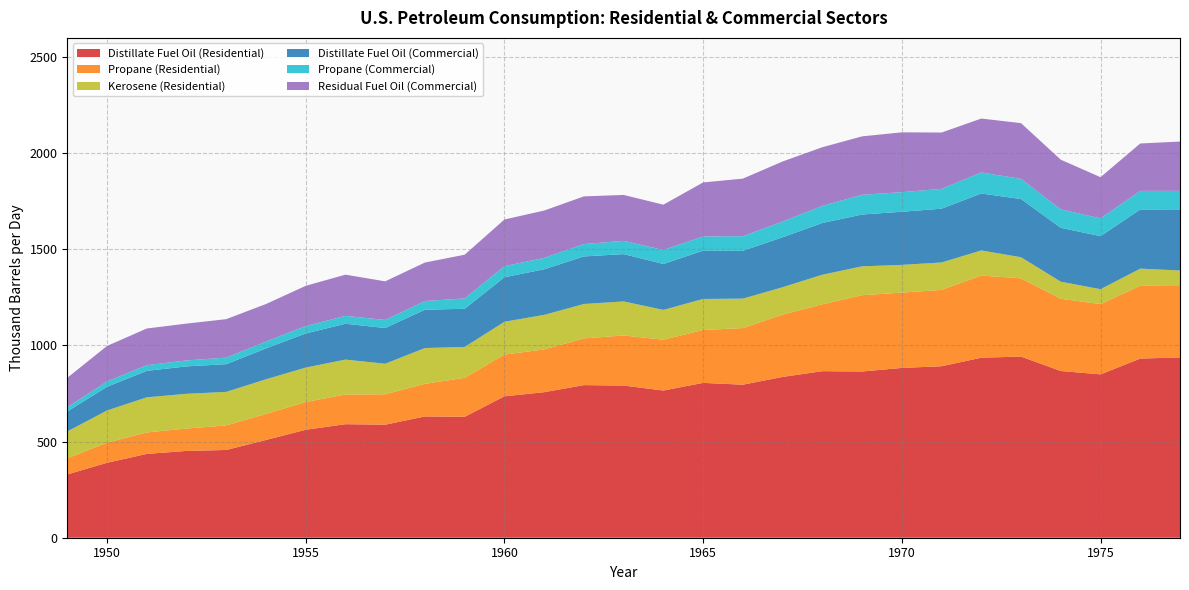

Reading right to left, extract all data points from this chart.

Distillate Fuel Oil (Residential): 938.0	931.9	849.7	867.2	942.3	936.4	892.0	883.3	864.7	866.4	836.4	796.1	805.5	765.7	791.6	793.9	757.0	735.6	629.0	630.9	588.1	590.6	561.6	508.5	456.5	451.6	435.9	389.9	329.2
Propane (Residential): 371.2	379.0	365.5	375.8	407.0	427.4	397.1	391.8	396.9	348.0	324.1	294.5	275.2	264.3	260.6	242.9	222.5	217.1	202.8	169.7	158.0	154.2	144.4	135.4	127.8	116.5	111.7	104.2	83.9
Kerosene (Residential): 80.9	88.9	77.6	88.8	109.7	130.6	142.6	144.2	150.1	153.7	142.6	153.1	161.5	155.2	177.0	179.0	179.6	170.7	160.5	186.1	158.9	181.7	179.3	180.3	174.4	180.6	182.7	167.8	139.7
Distillate Fuel Oil (Commercial): 318.0	307.7	275.9	280.1	302.7	296.3	279.7	276.3	269.5	269.1	259.8	248.8	251.4	238.8	246.1	247.4	237.2	231.5	198.6	199.2	185.7	186.5	177.3	160.6	144.2	142.6	137.7	123.1	103.9
Propane (Commercial): 96.4	96.7	92.5	95.9	104.8	109.5	103.1	102.0	102.6	89.1	81.8	76.1	73.6	72.7	69.0	64.5	59.2	57.7	53.9	45.1	42.0	41.0	38.4	36.0	34.0	31.0	29.7	27.7	22.3
Residual Fuel Oil (Commercial): 256.2	246.6	214.3	258.5	290.0	280.3	293.0	311.2	304.0	305.1	312.3	299.3	281.0	235.7	238.8	247.9	246.2	242.7	227.3	200.3	200.8	214.3	209.4	194.9	200.1	191.5	190.7	184.7	152.8